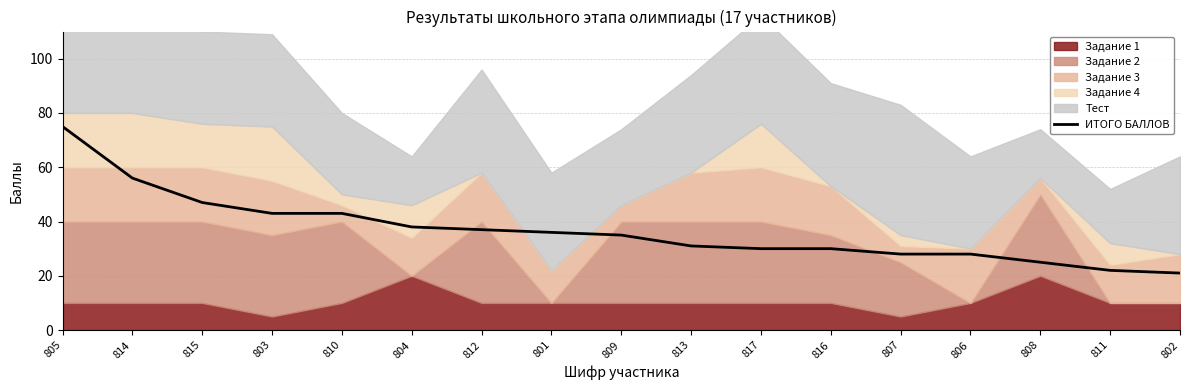

What is the label of the 15th point from the right?

815